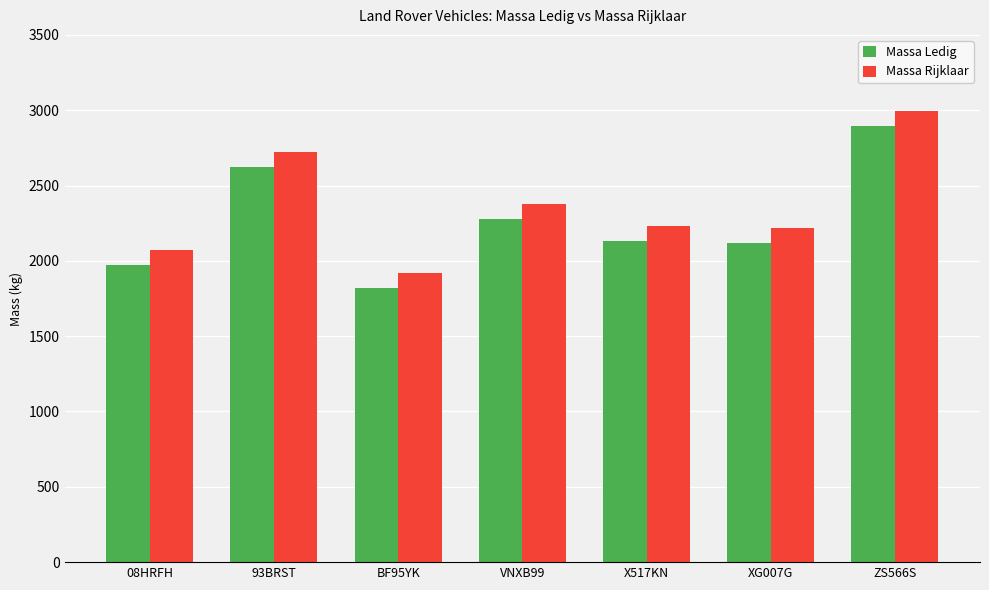

How many Massa Ledig values are between 1970 and 2620?

5